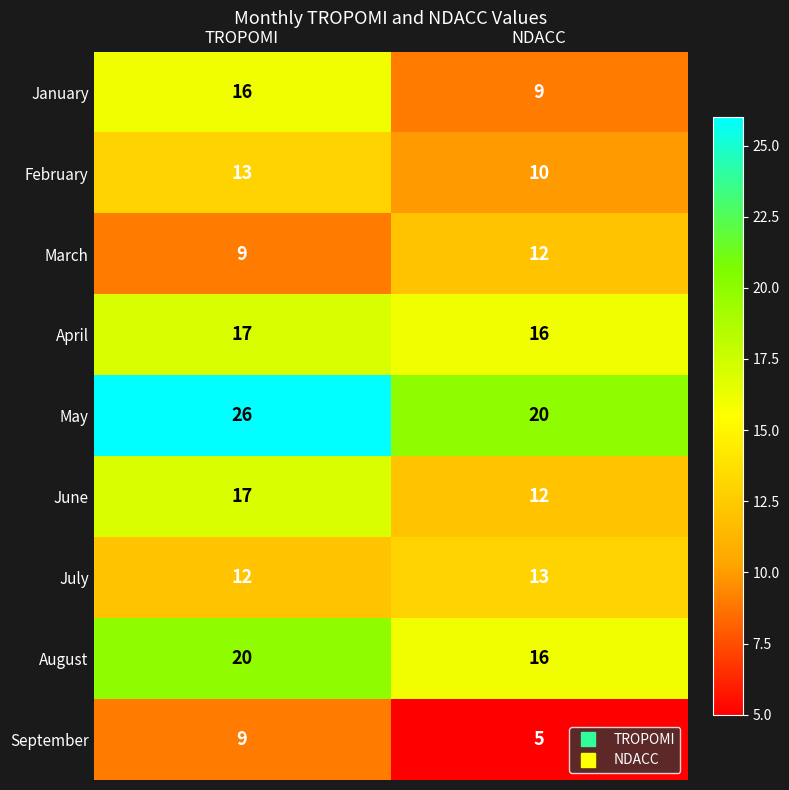

At which label does February reach its peak?

TROPOMI